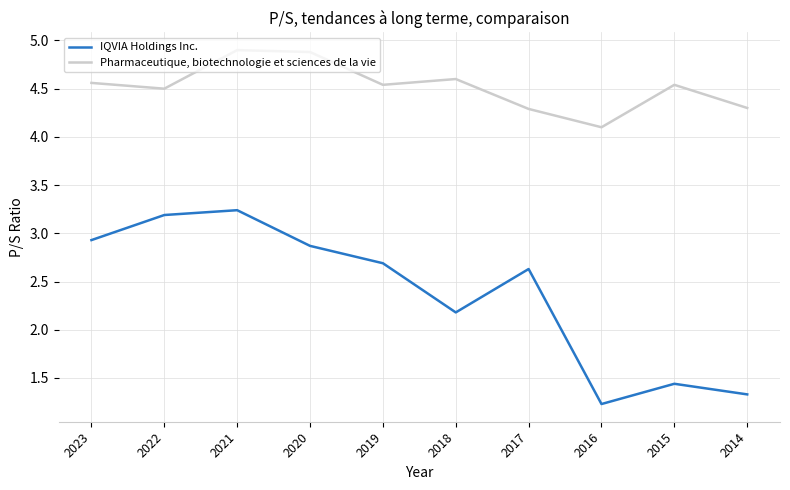

List the series in order of their overall mean, highest first.

Pharmaceutique, biotechnologie et sciences de la vie, IQVIA Holdings Inc.